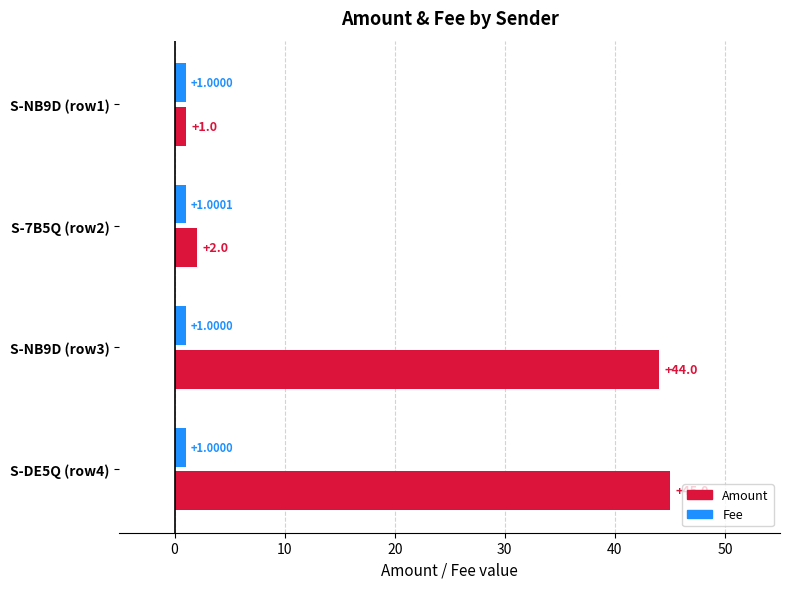

Is the value of Amount at S-NB9D (row3) greater than the value of Fee at S-7B5Q (row2)?

Yes